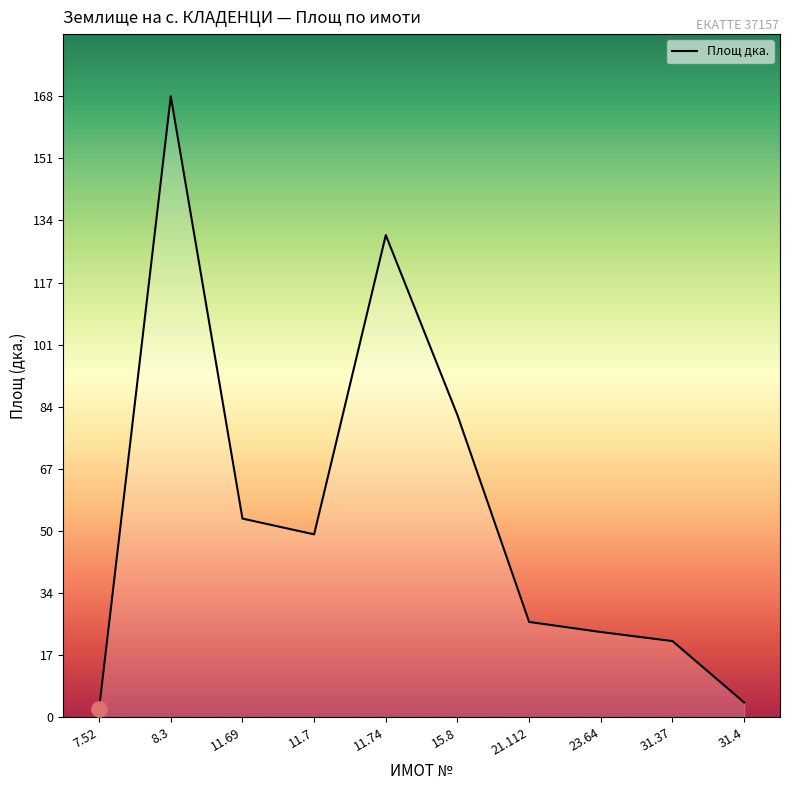

Approximately how many times larger is the value at 8.3 compared to 31.4?

41.9